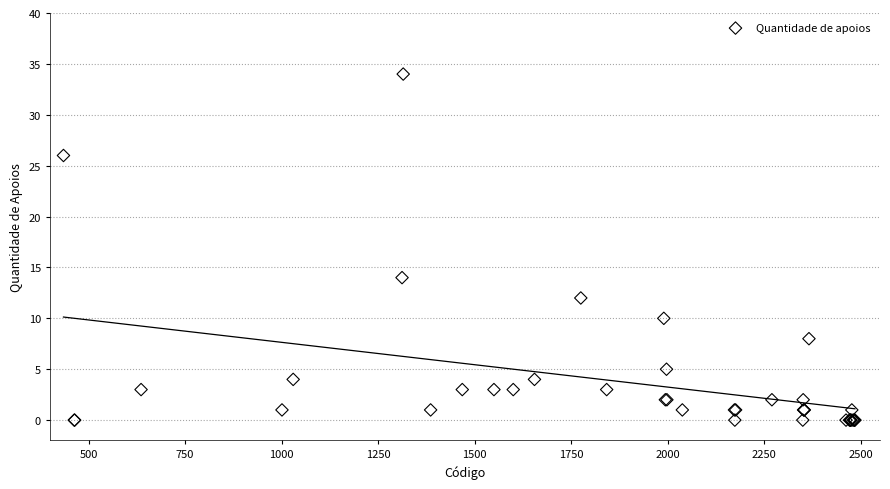

What Y value in the scatter plot is closest to 17?

14